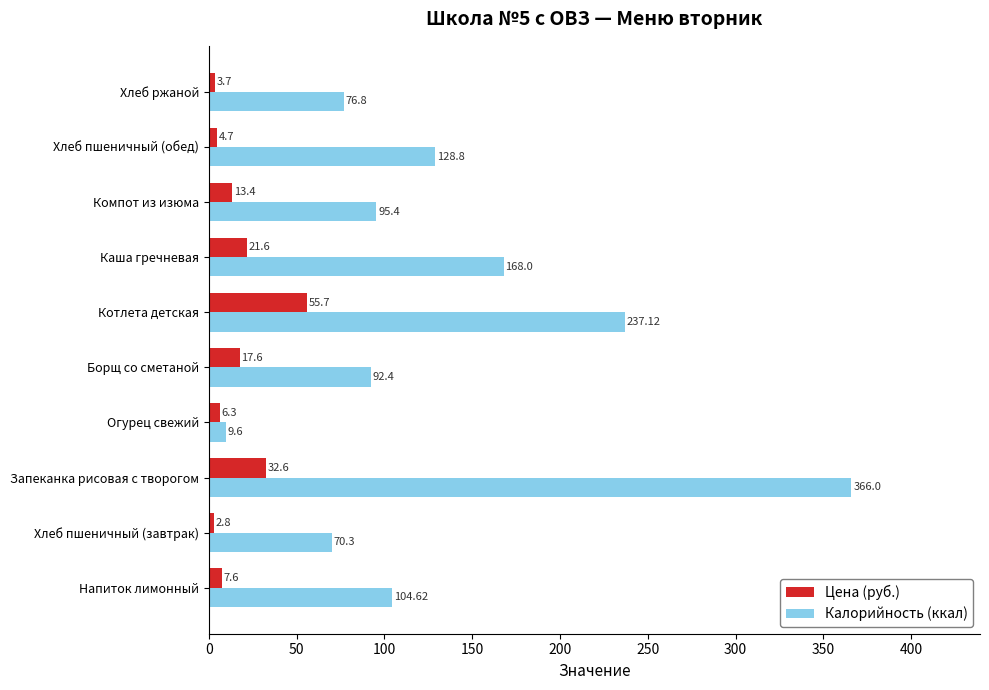

What is the difference between the highest and lowest values at Огурец свежий?

3.3